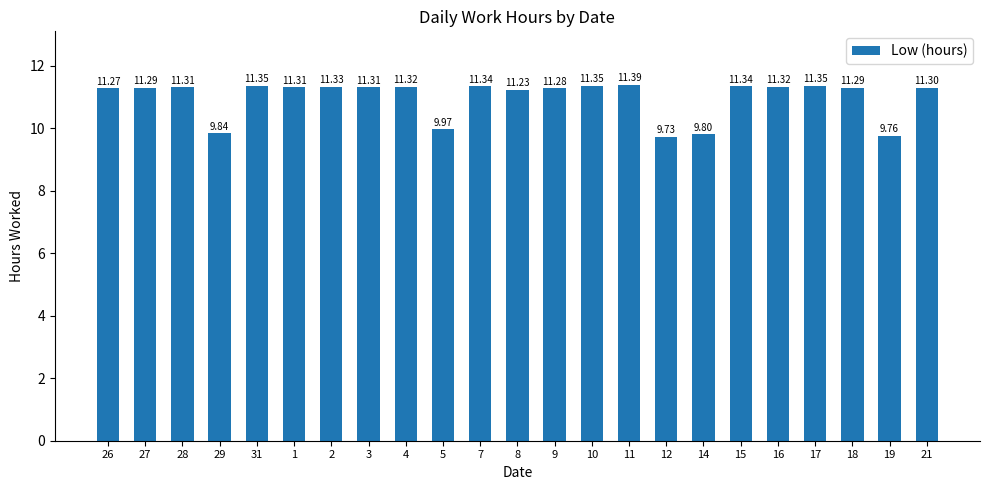

Count the values in the range 11 to 12.

18